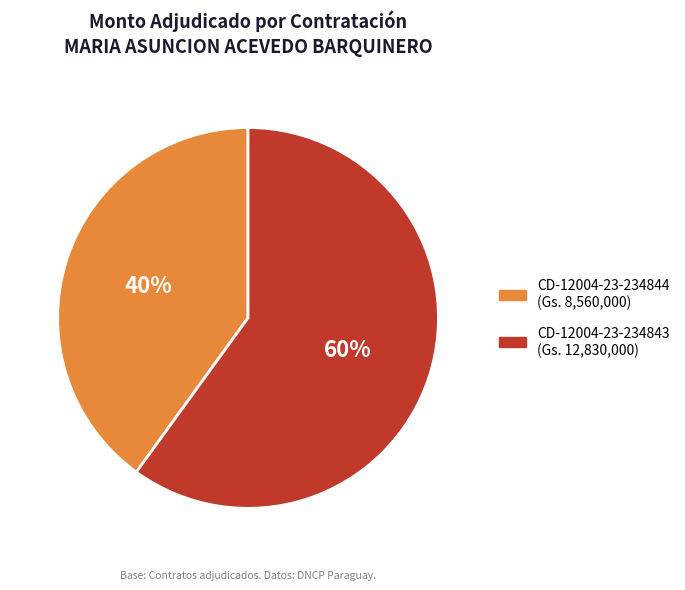

Is there any slice that represents more than half of the pie?

Yes